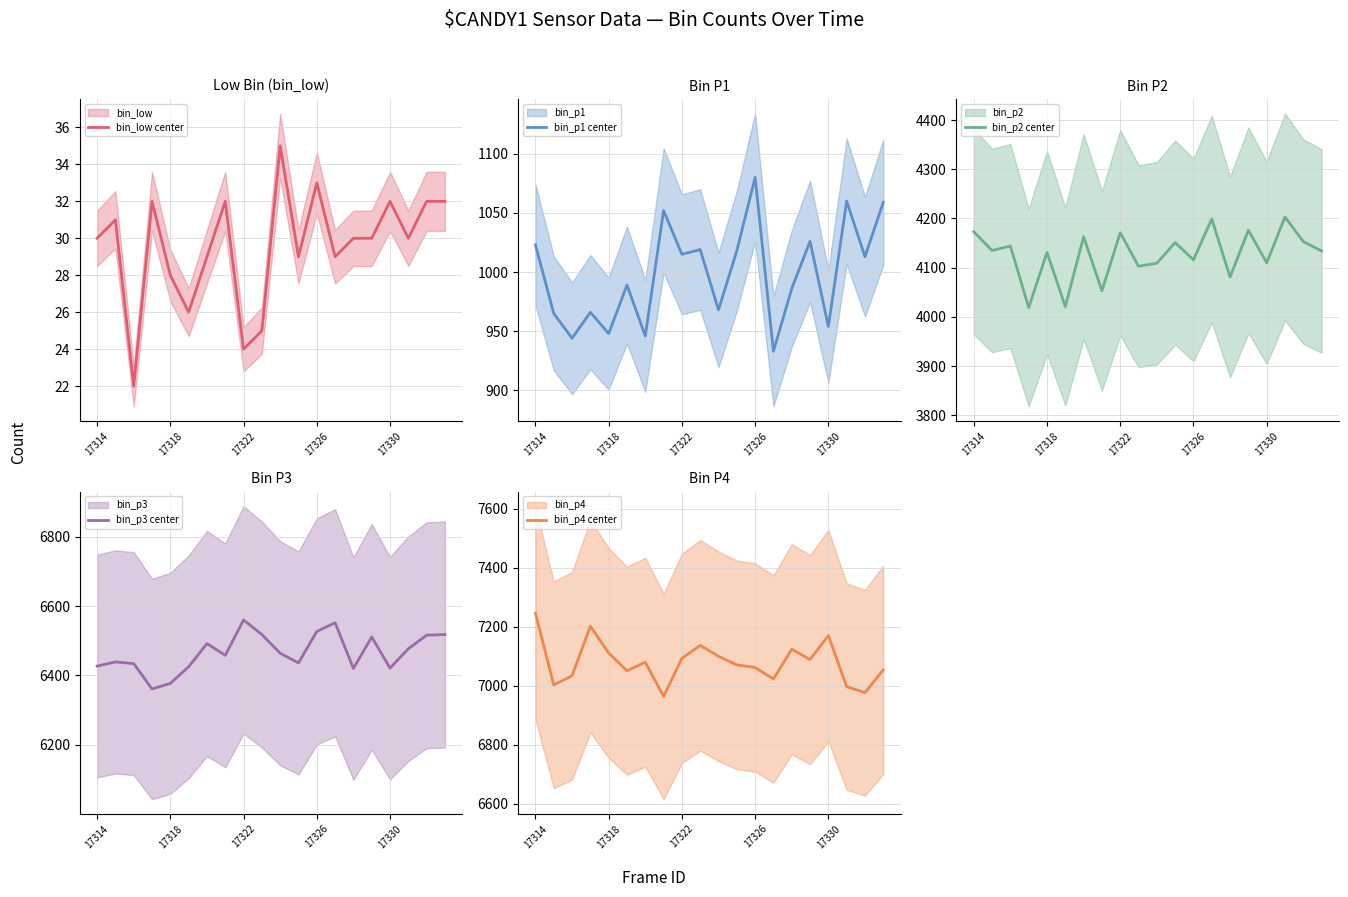

The value of bin_low center at 17330 is 32. True or false?

True